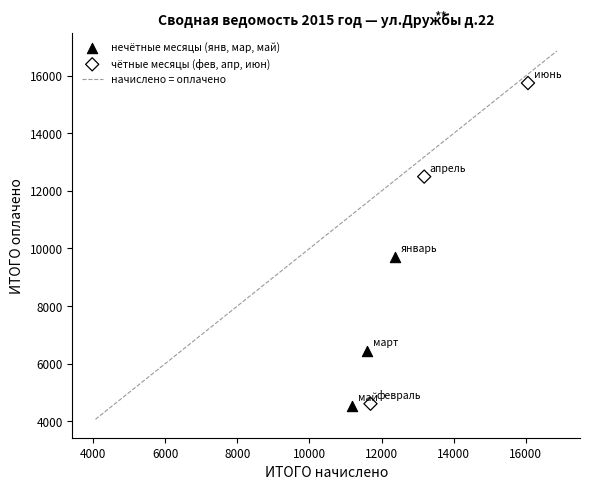

Which series reaches the maximum Y coordinate?

чётные месяцы (фев, апр, июн)